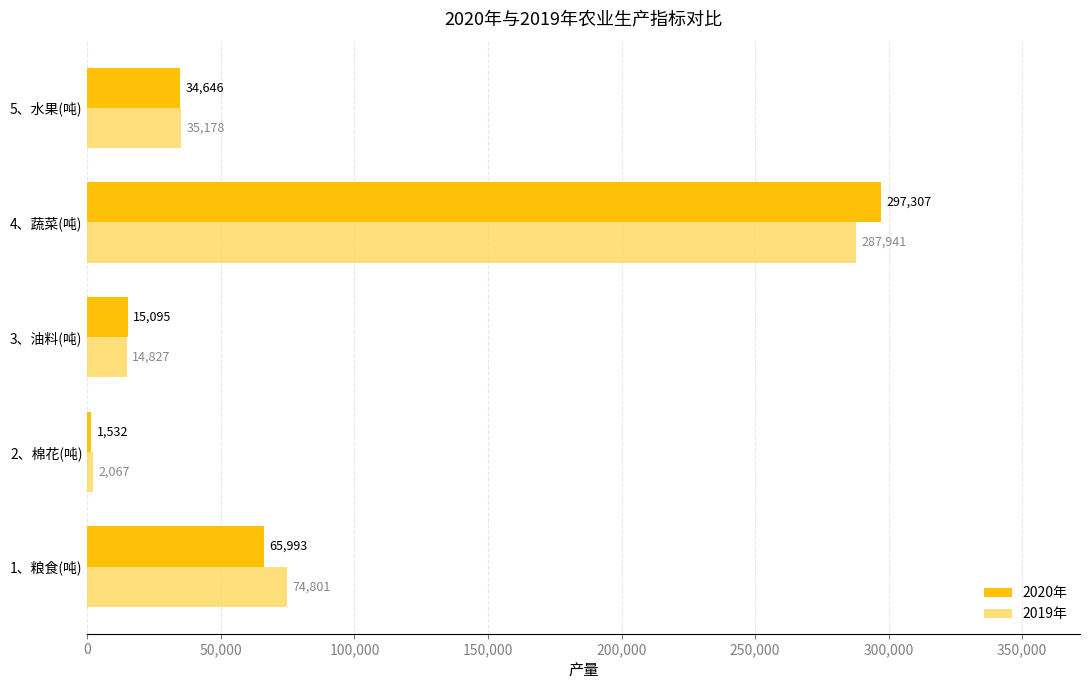

Which series has the largest range (max minus min)?

2020年